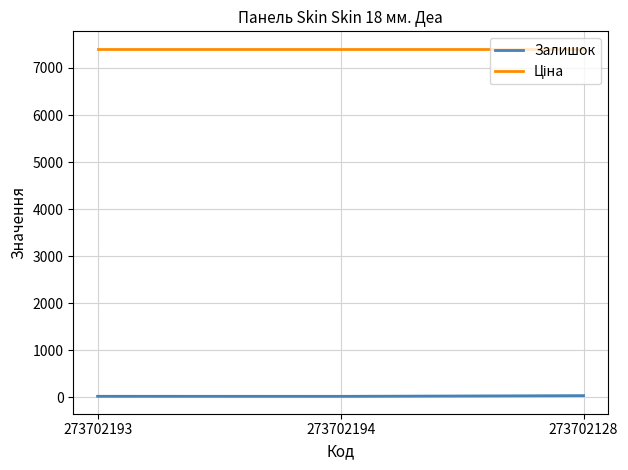

At how many categories does at least one series exceed 7216?

3